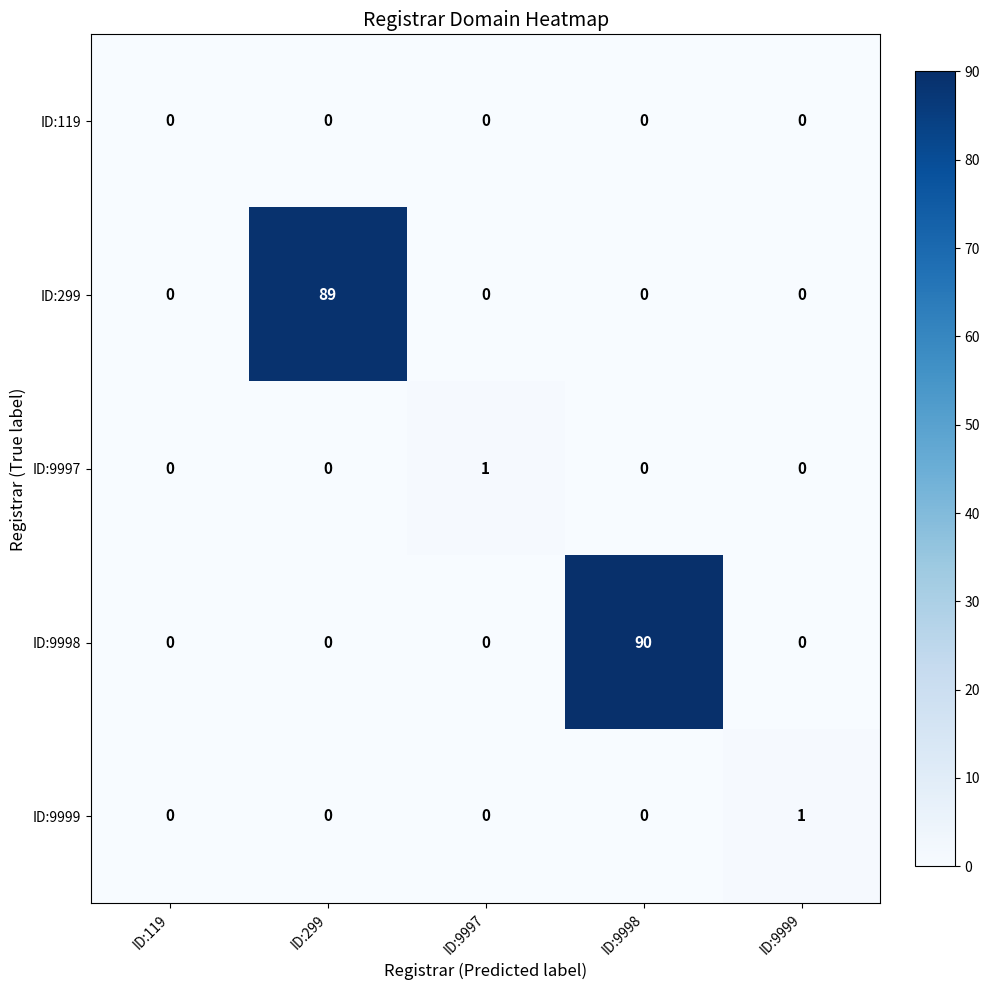

Which series has the largest total across all categories?

ID:9998